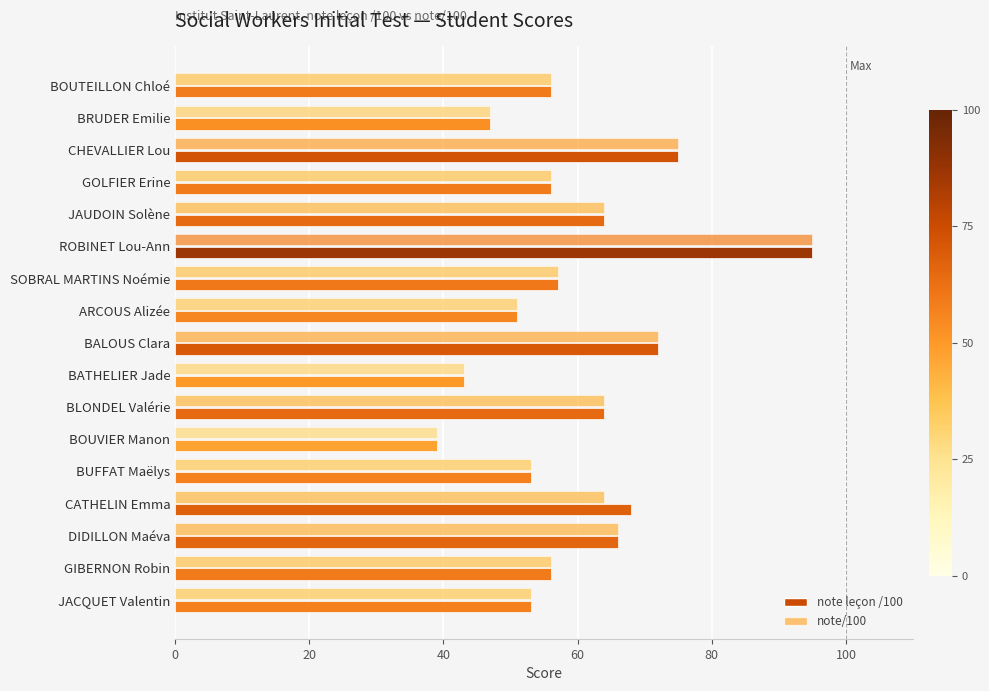

Count the number of categories in the chart.

17